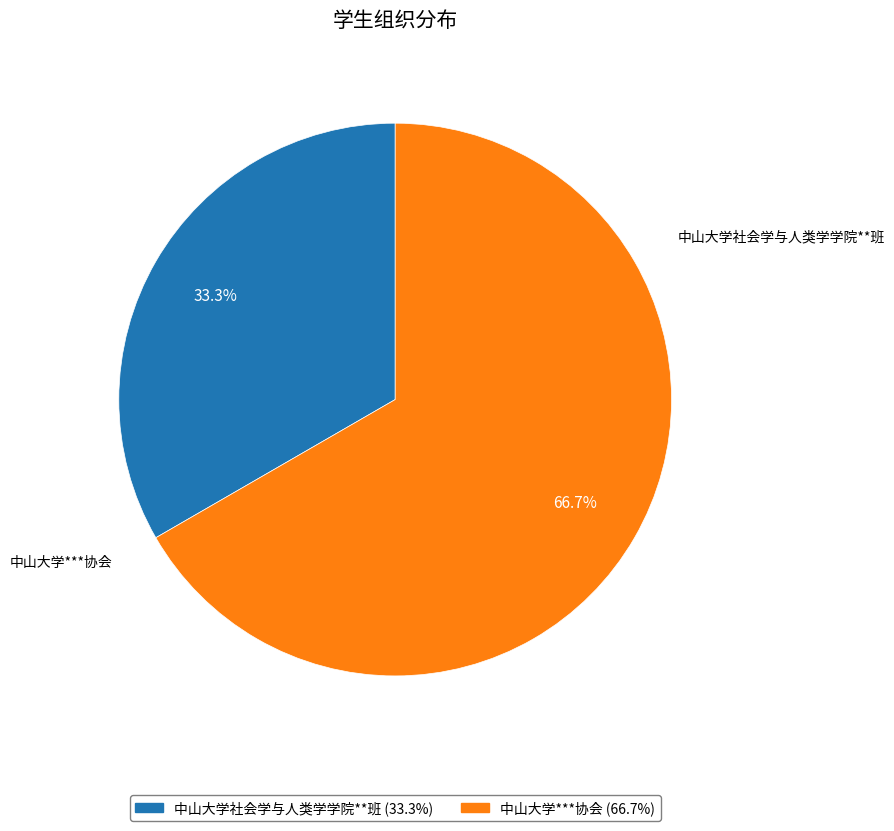

Does 中山大学社会学与人类学学院**班 account for over 50% of the chart?

No